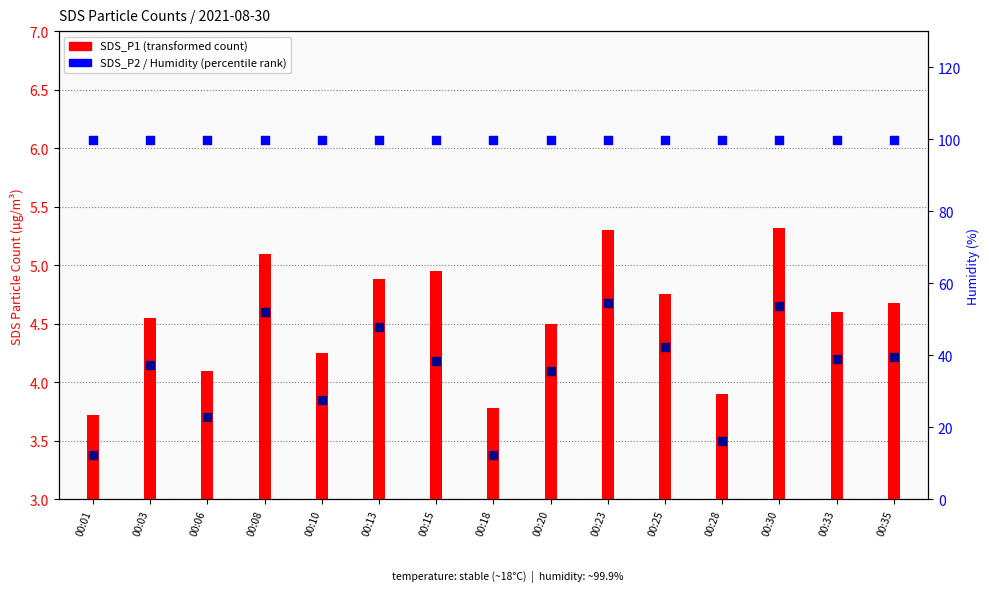

Which series contains the highest Y value?

Humidity (%)